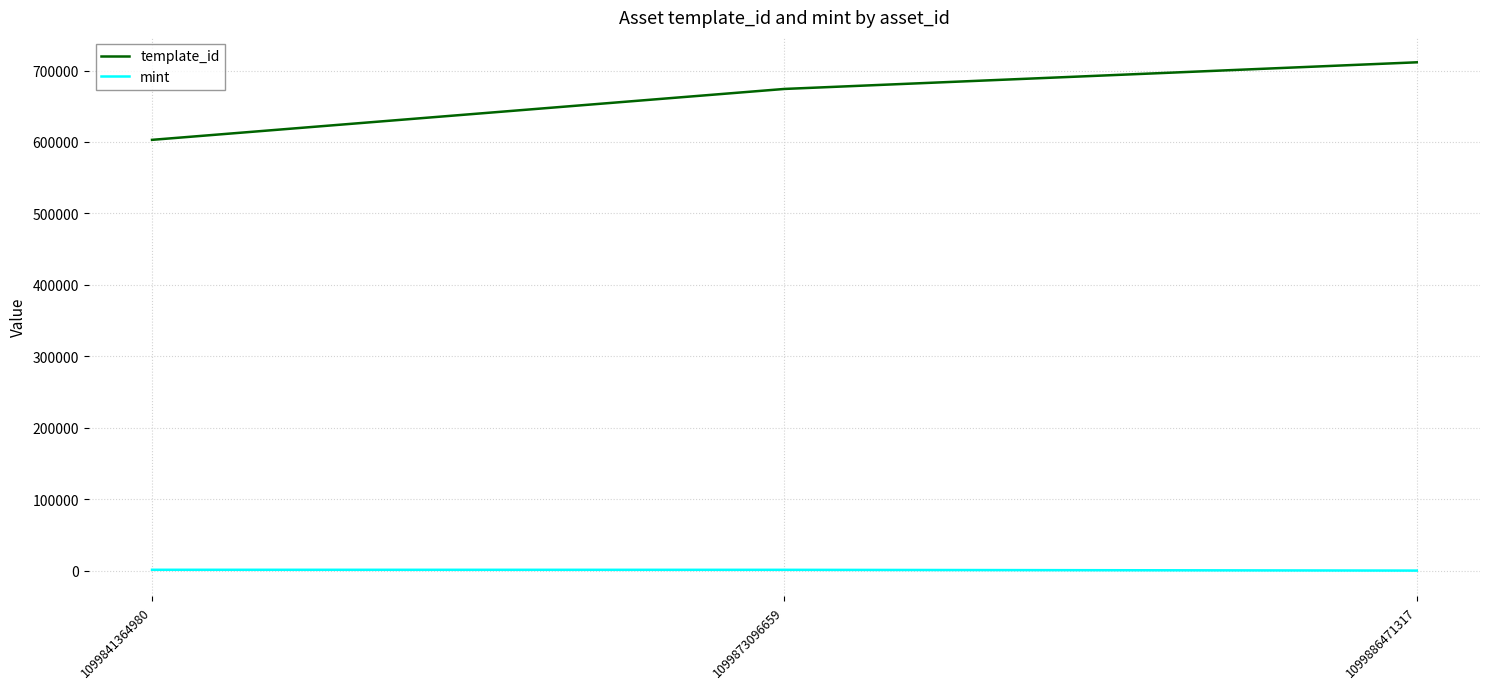

Is it true that mint equals 1176 at 1099873096659?

True